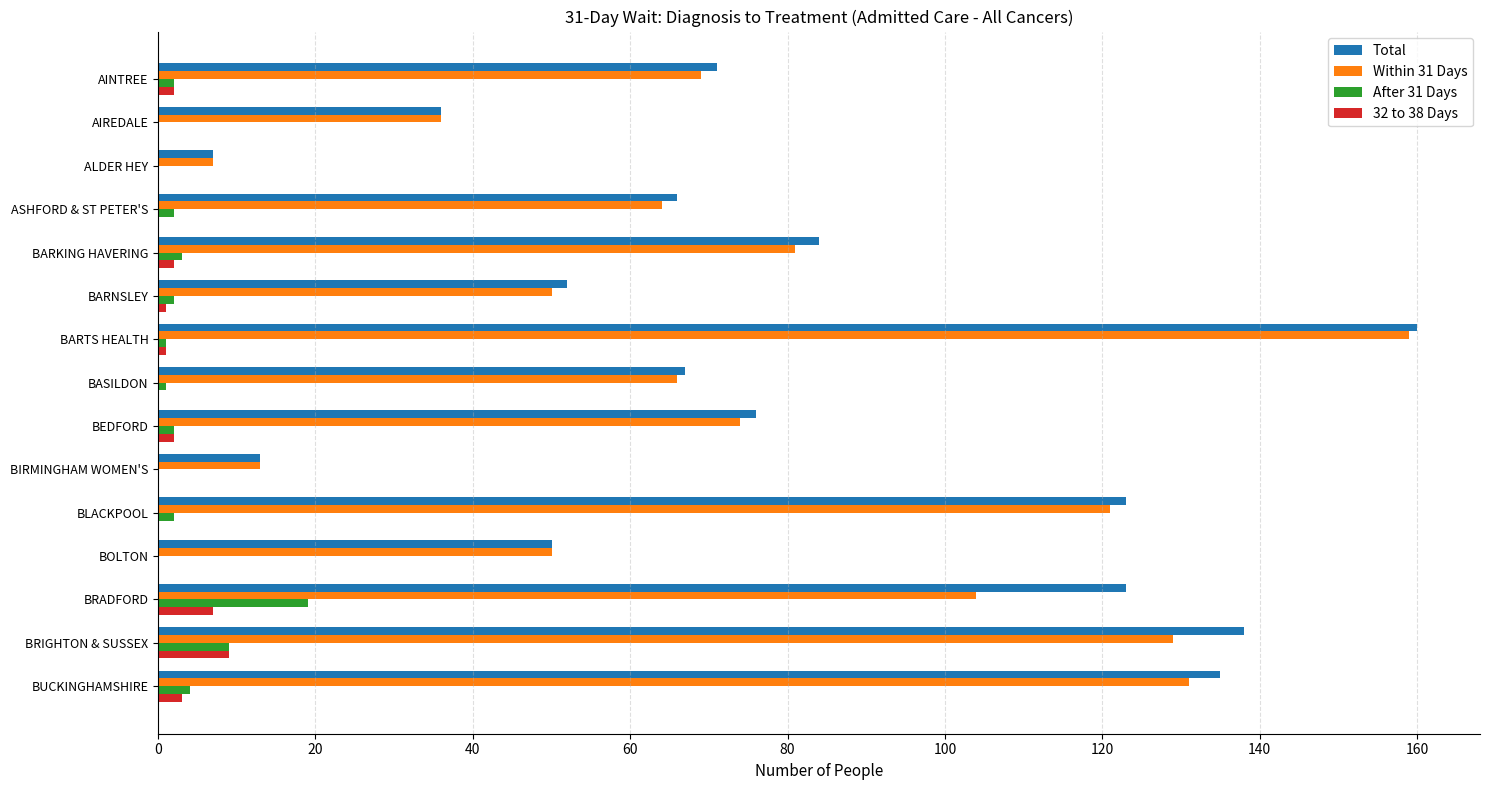

The value of Within 31 Days at BASILDON is 66. True or false?

True